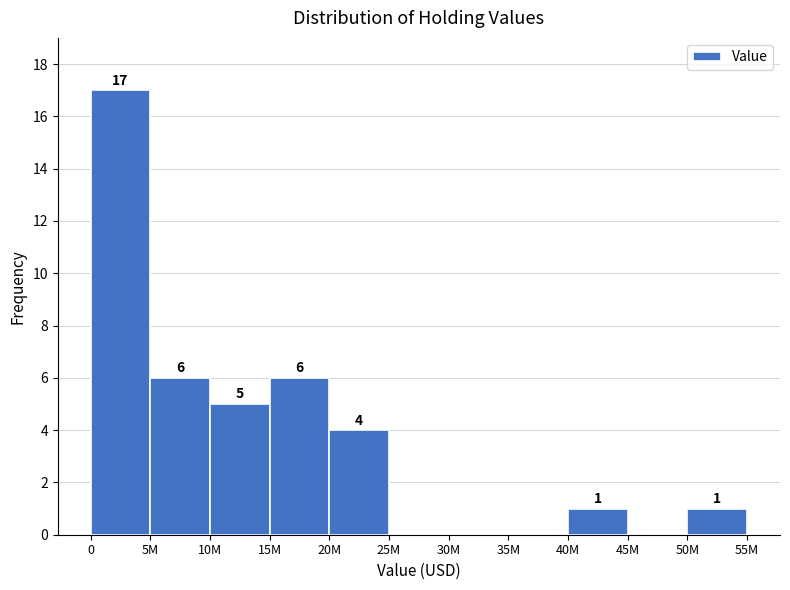

Reading left to right, transcribe all the data shown in this chart.

0=17	5M=6	10M=5	15M=6	20M=4	25M=0	30M=0	35M=0	40M=1	45M=0	50M=1